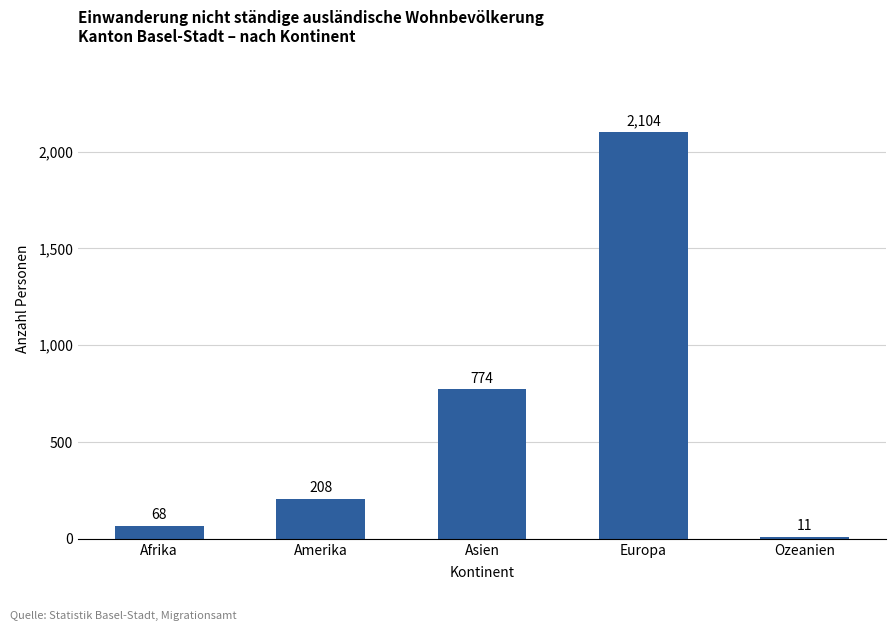

List the labels in order of value, smallest first.

Ozeanien, Afrika, Amerika, Asien, Europa